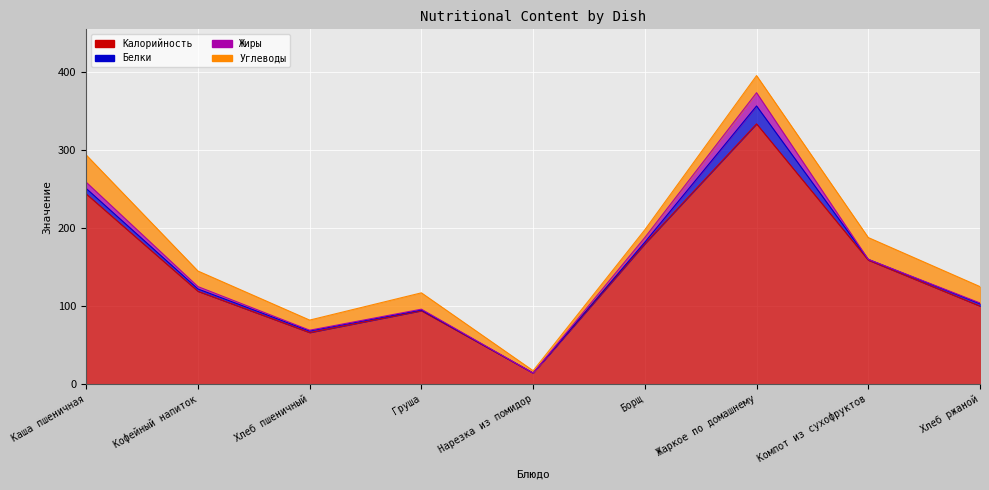

What is the label of the 7th point from the right?

Хлеб пшеничный